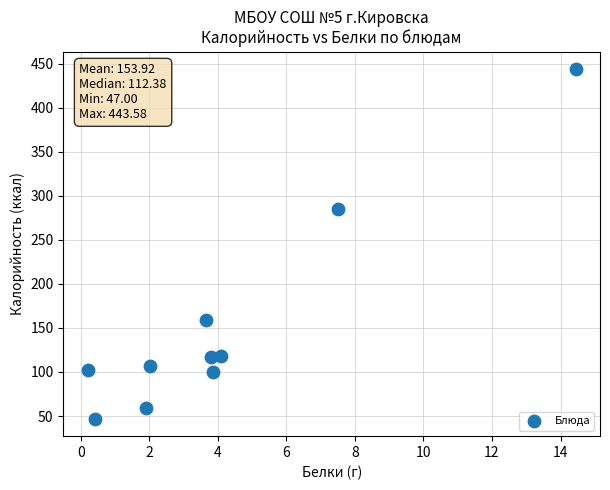

What Y value in the scatter plot is closest to 245?

285.0